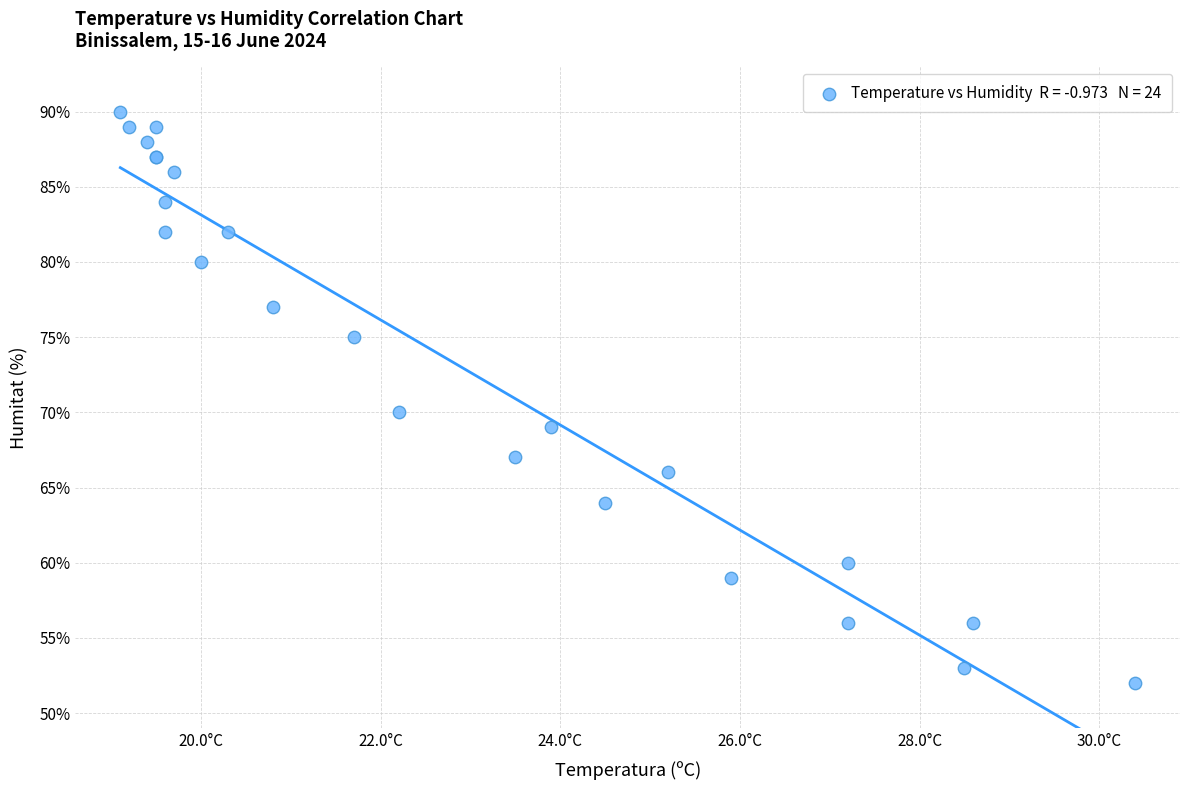

What Y value in the scatter plot is closest to 71?

70